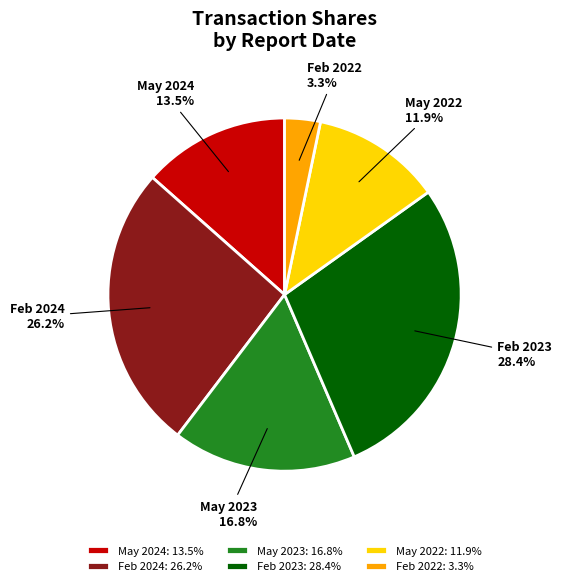

What portion of the pie excludes Feb 2023?

71.6%